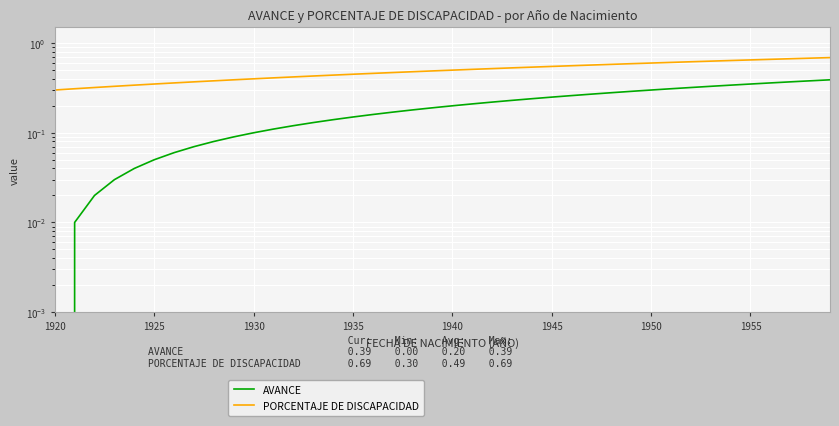

The PORCENTAJE DE DISCAPACIDAD series shows 0.4 at 37. True or false?

False